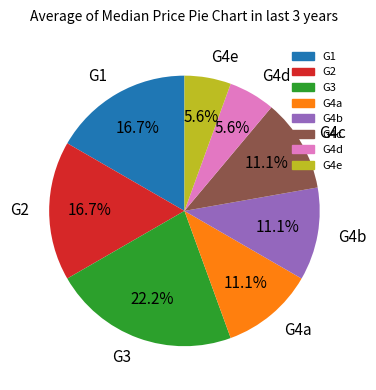

How many slices are in this pie chart?

8